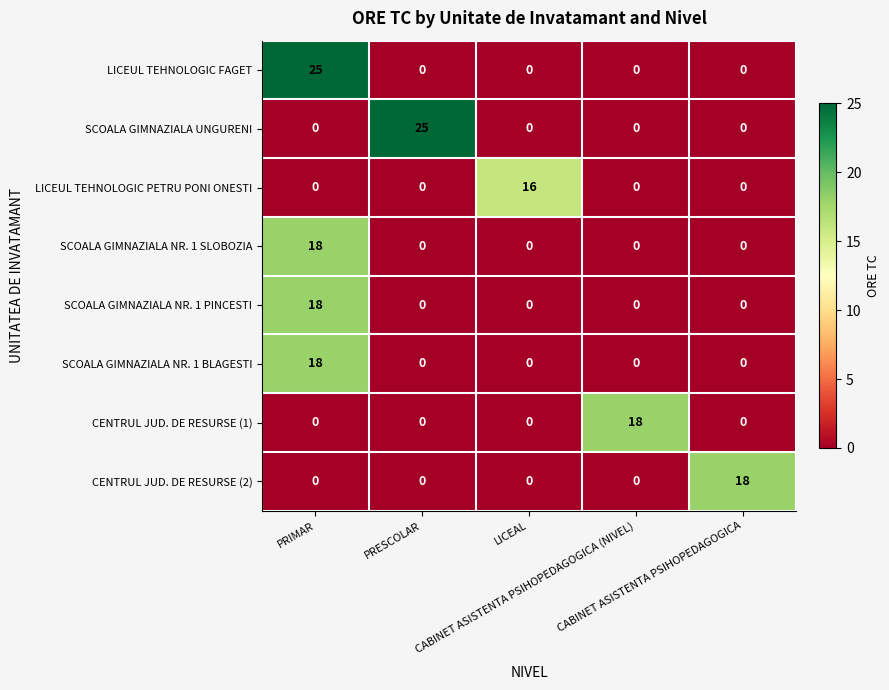

At how many categories does at least one series exceed 2?

5